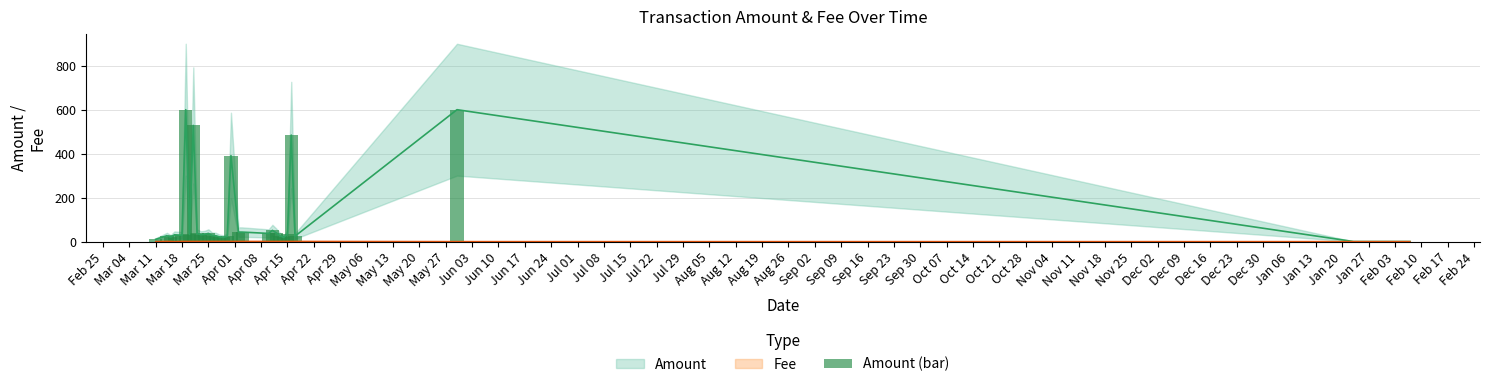

Which has a higher value, Aug 05 or Apr 08?

Apr 08